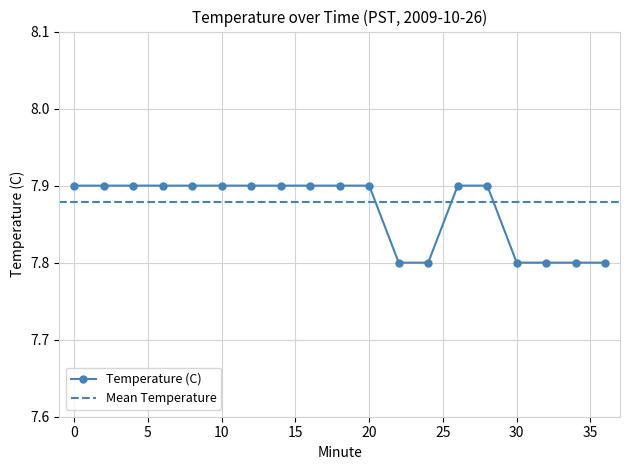

List the labels in order of value, smallest first.

22, 24, 30, 32, 34, 36, 0, 2, 4, 6, 8, 10, 12, 14, 16, 18, 20, 26, 28